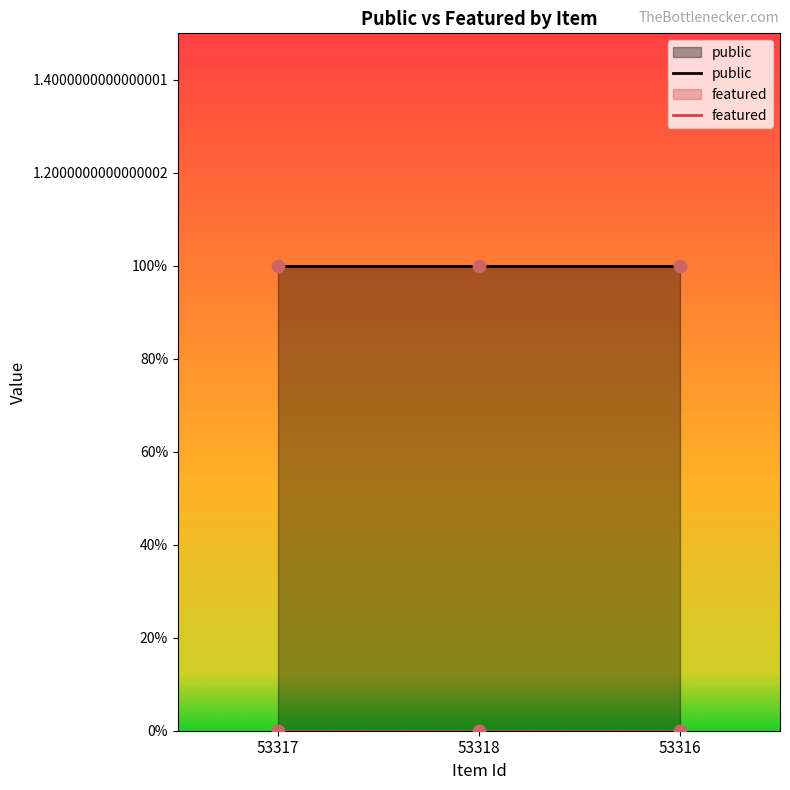

At how many categories does at least one series exceed 0?

3